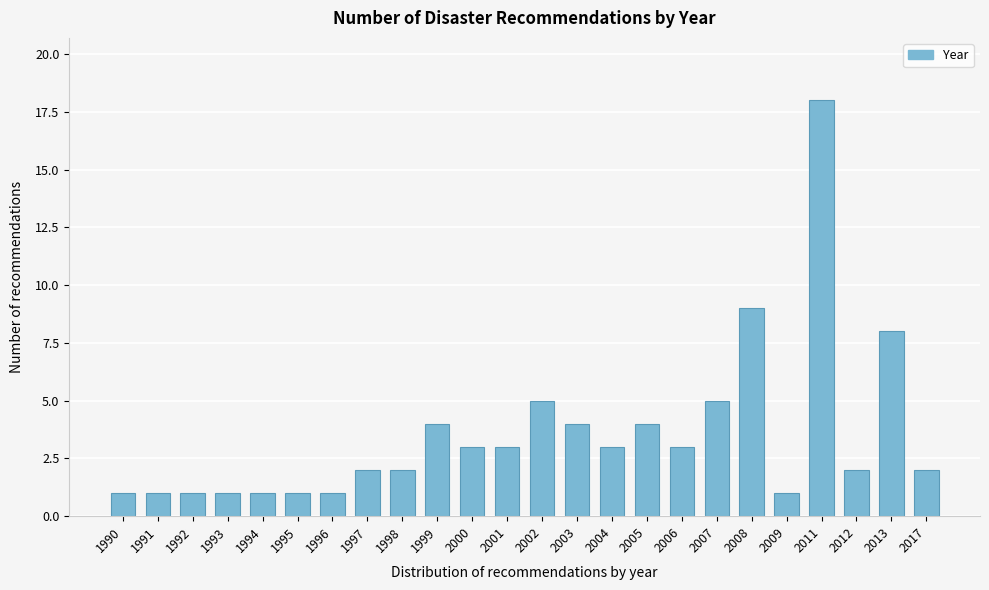

Reading left to right, transcribe all the data shown in this chart.

1990=1	1991=1	1992=1	1993=1	1994=1	1995=1	1996=1	1997=2	1998=2	1999=4	2000=3	2001=3	2002=5	2003=4	2004=3	2005=4	2006=3	2007=5	2008=9	2009=1	2011=18	2012=2	2013=8	2017=2